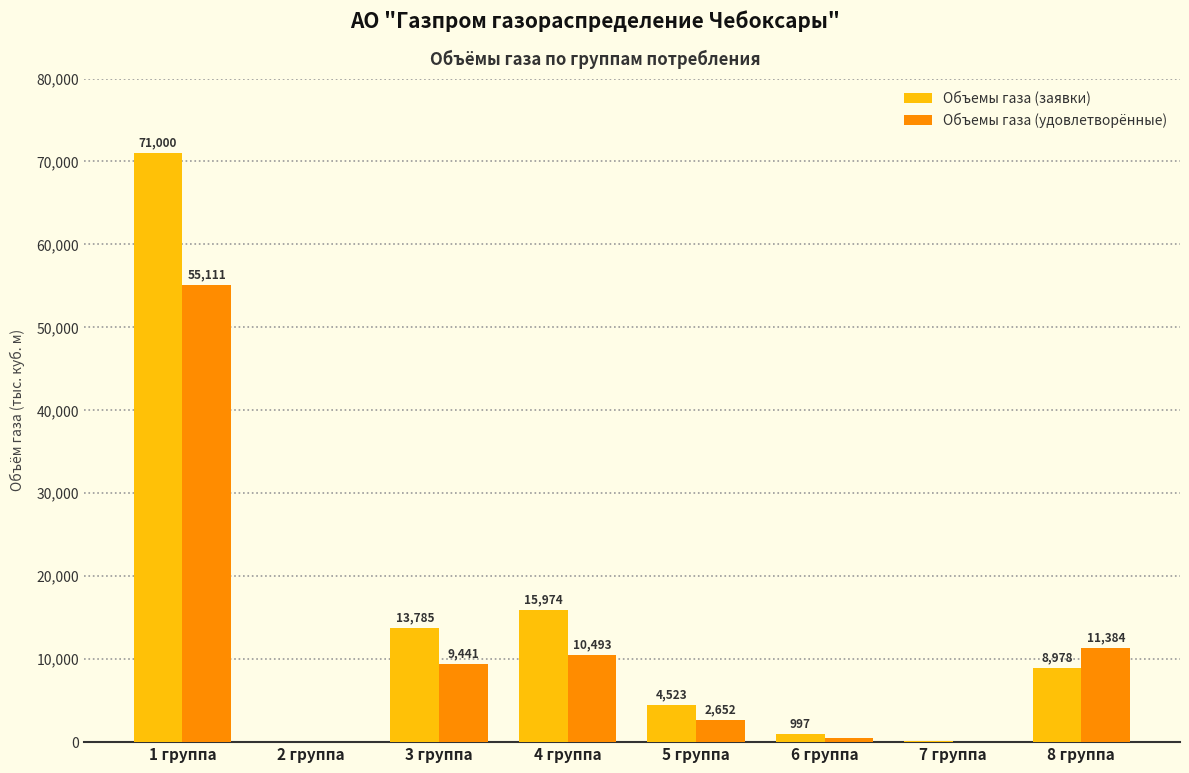

How many groups of bars are there?

8